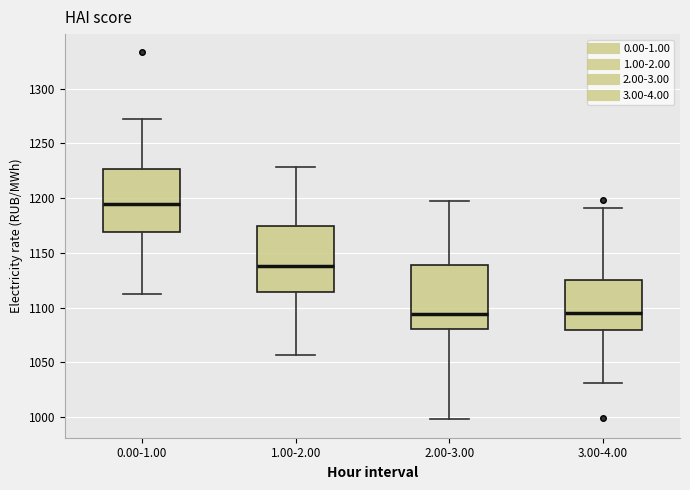

Reading left to right, read every box against the y-axis: the position of its median line, the range the box covers, and the ends of its whiskers. The values are not printed on the chart, so give them approximately, as read against the axis.

0.00-1.00: median 1195, box 1170 to 1225, whiskers 1110 to 1275
1.00-2.00: median 1140, box 1115 to 1175, whiskers 1055 to 1230
2.00-3.00: median 1095, box 1080 to 1140, whiskers 1000 to 1195
3.00-4.00: median 1095, box 1080 to 1125, whiskers 1030 to 1190